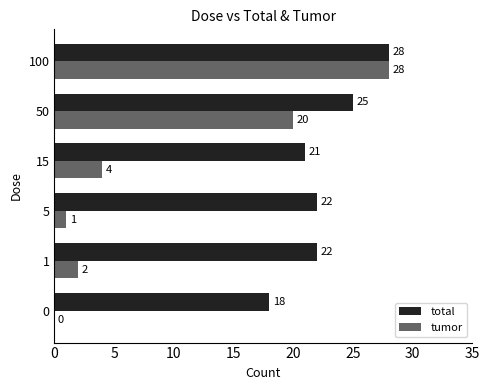

What value does the total series have at 50, to the nearest 5?

25